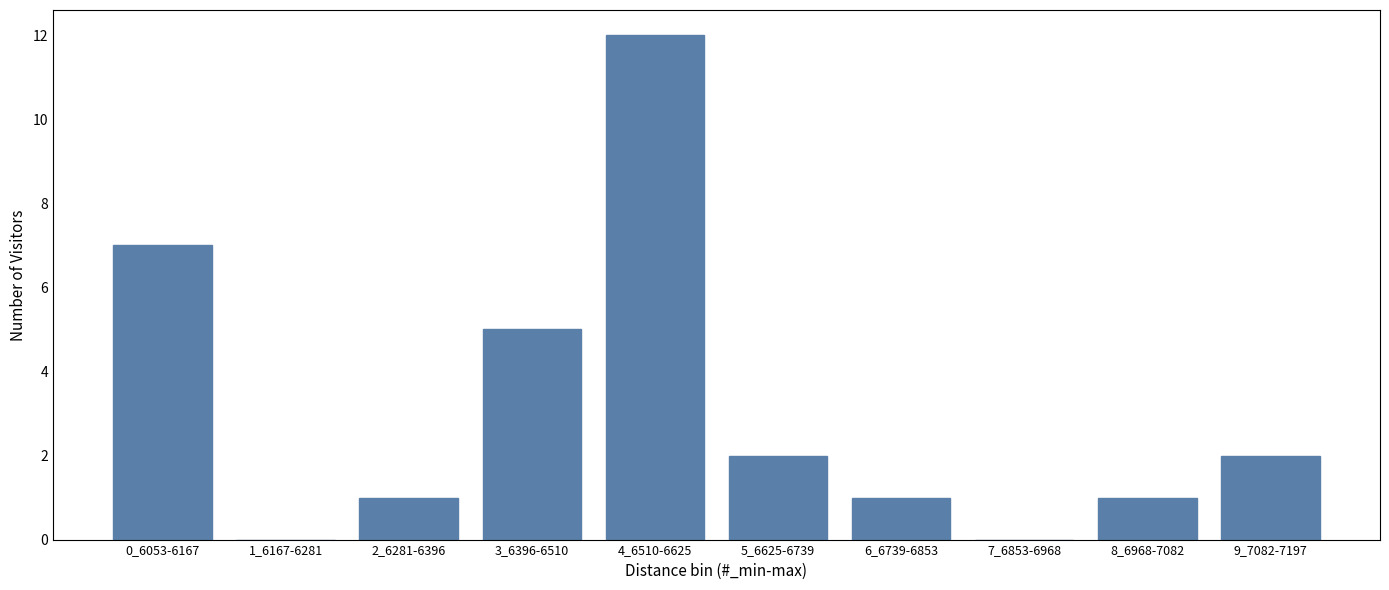

Reading left to right, extract all data points from this chart.

0_6053-6167=7	1_6167-6281=0	2_6281-6396=1	3_6396-6510=5	4_6510-6625=12	5_6625-6739=2	6_6739-6853=1	7_6853-6968=0	8_6968-7082=1	9_7082-7197=2